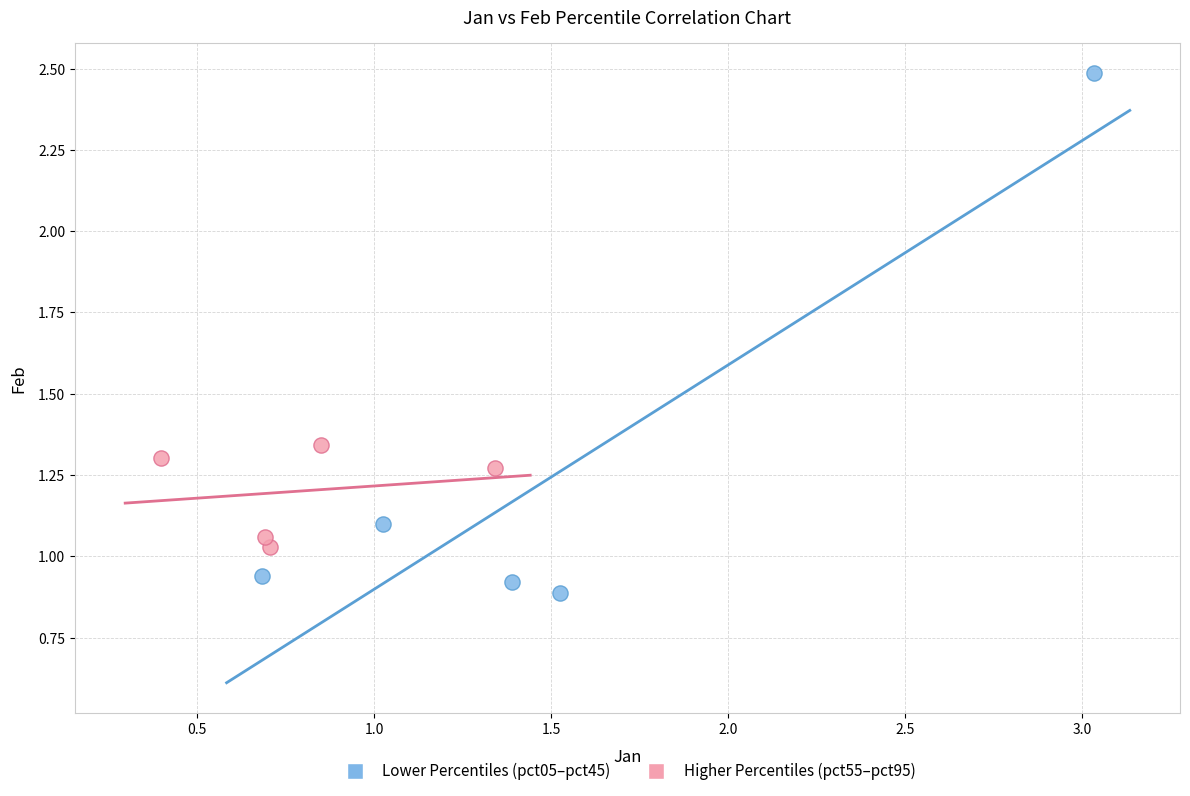

Which series contains the lowest Y value?

Lower Percentiles (pct05–pct45)